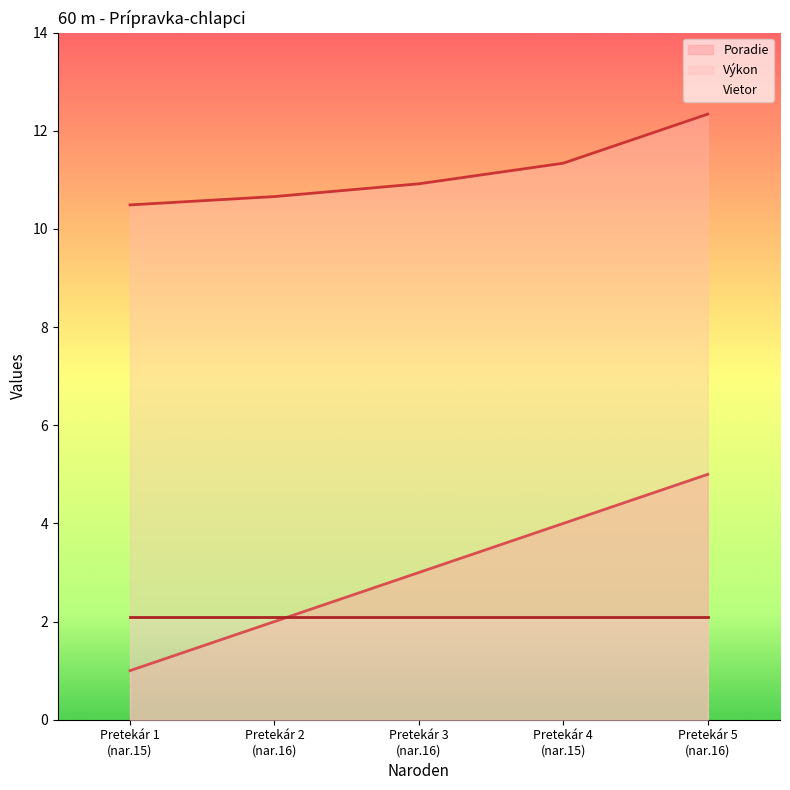

Which series has the largest total across all categories?

Výkon